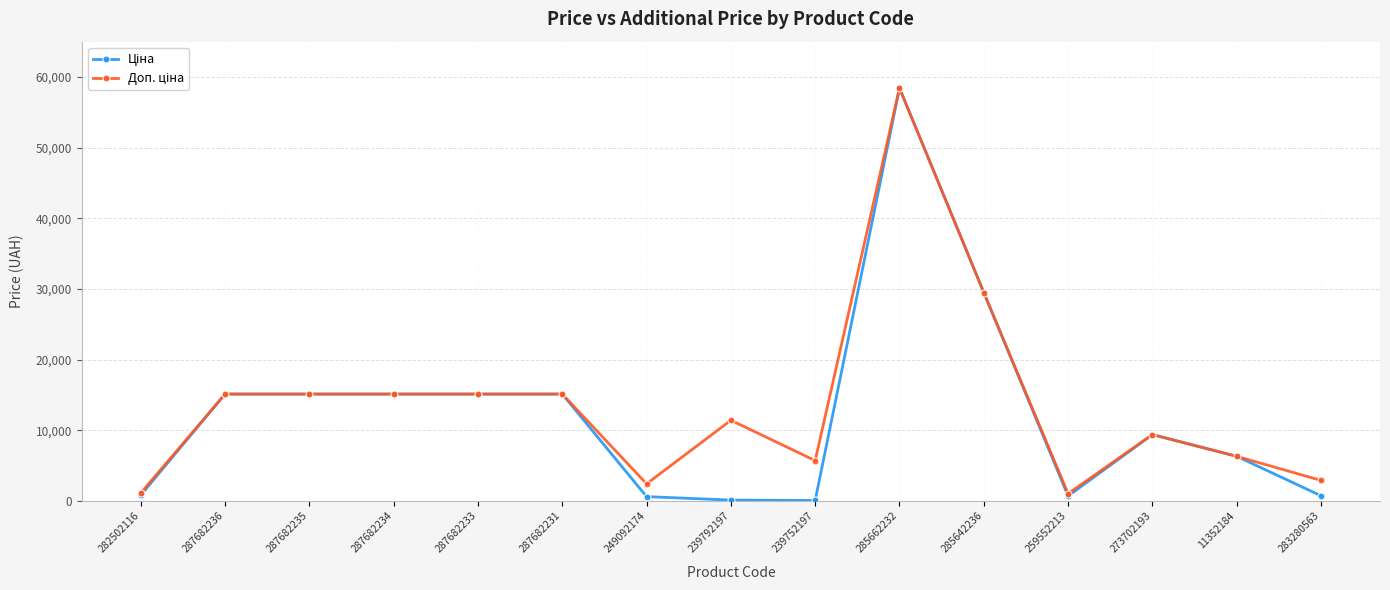

What is the maximum value shown in the chart?

58426.5